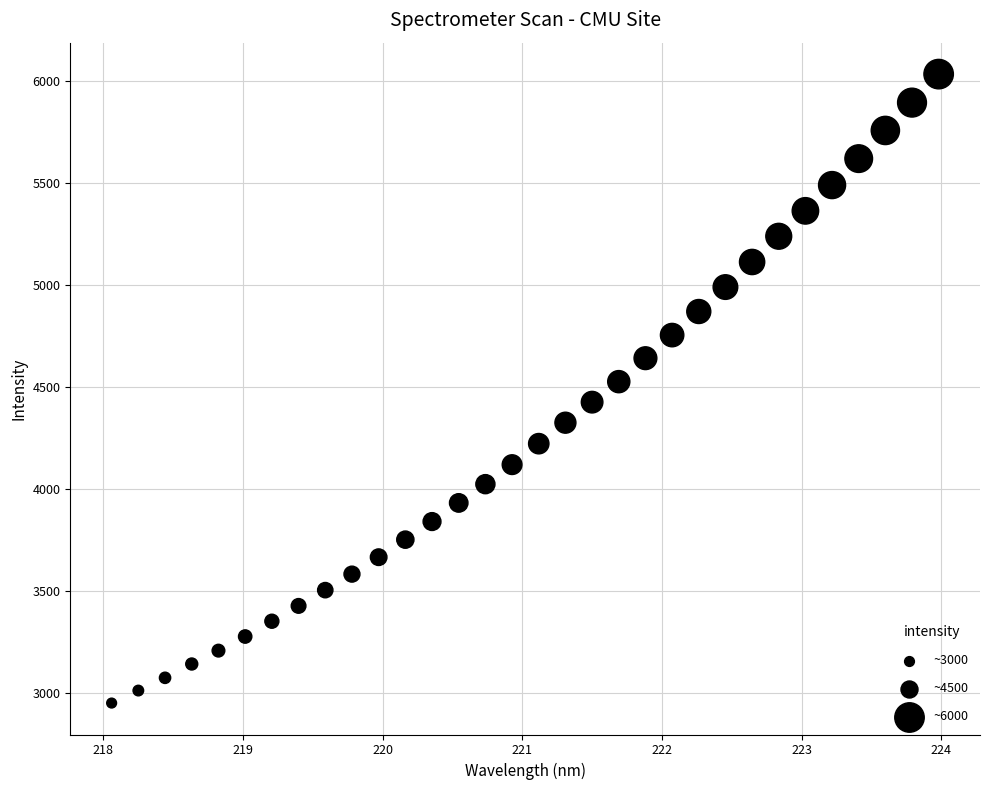

What is the range of Y values (max minus min)?

3082.7